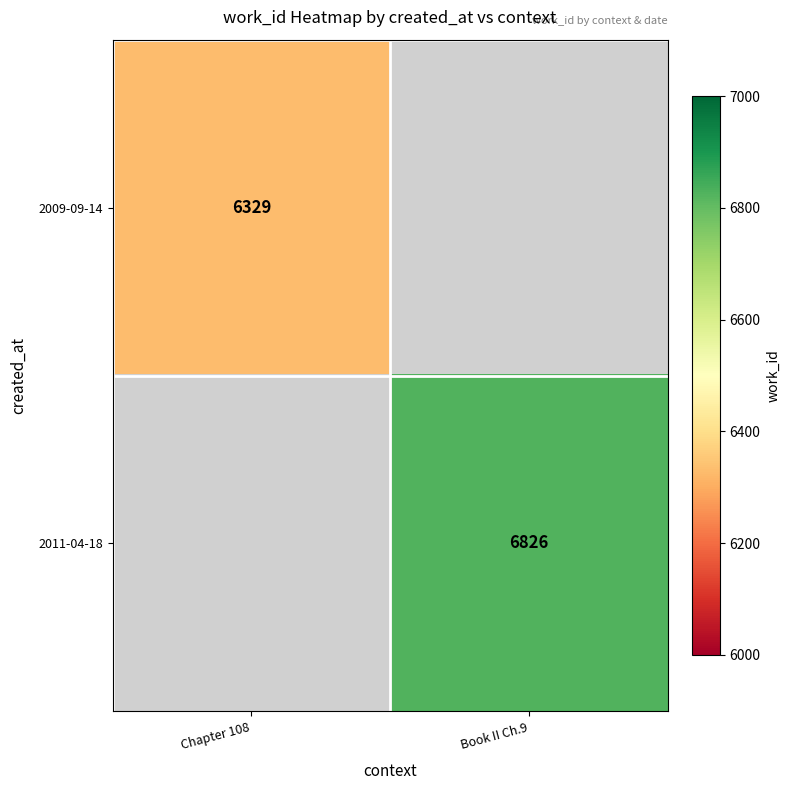

The 2009-09-14 series shows 9875 at Chapter 108. True or false?

False